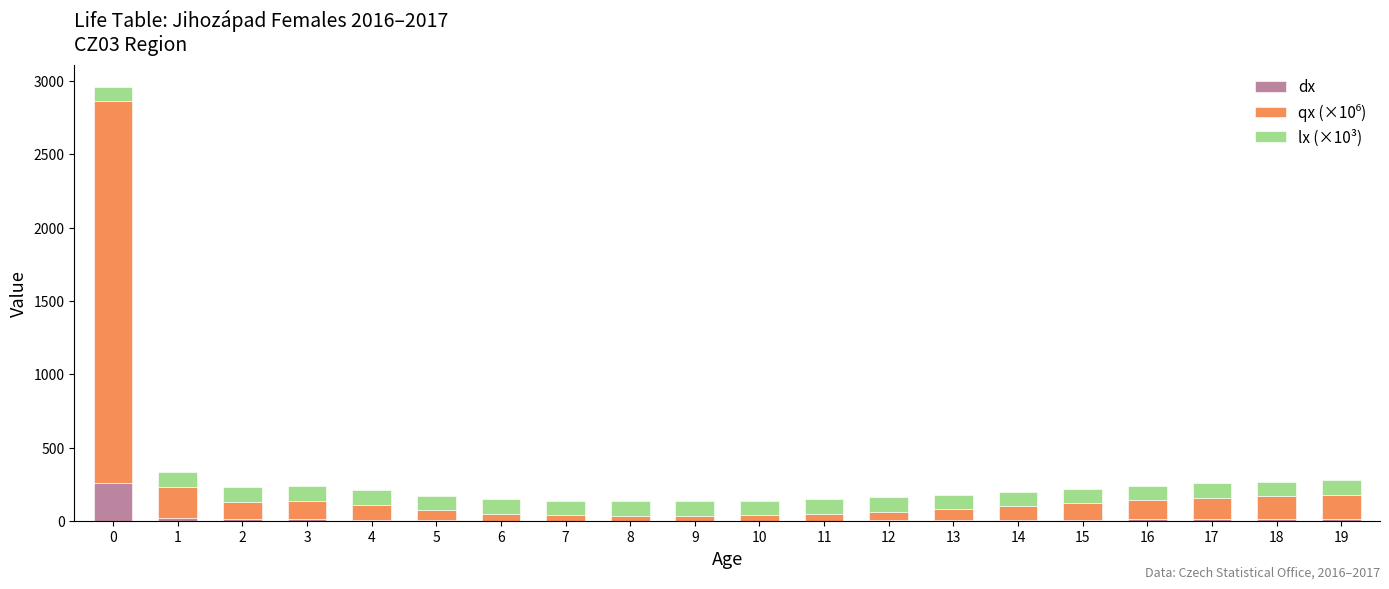

How many series are shown in this chart?

3